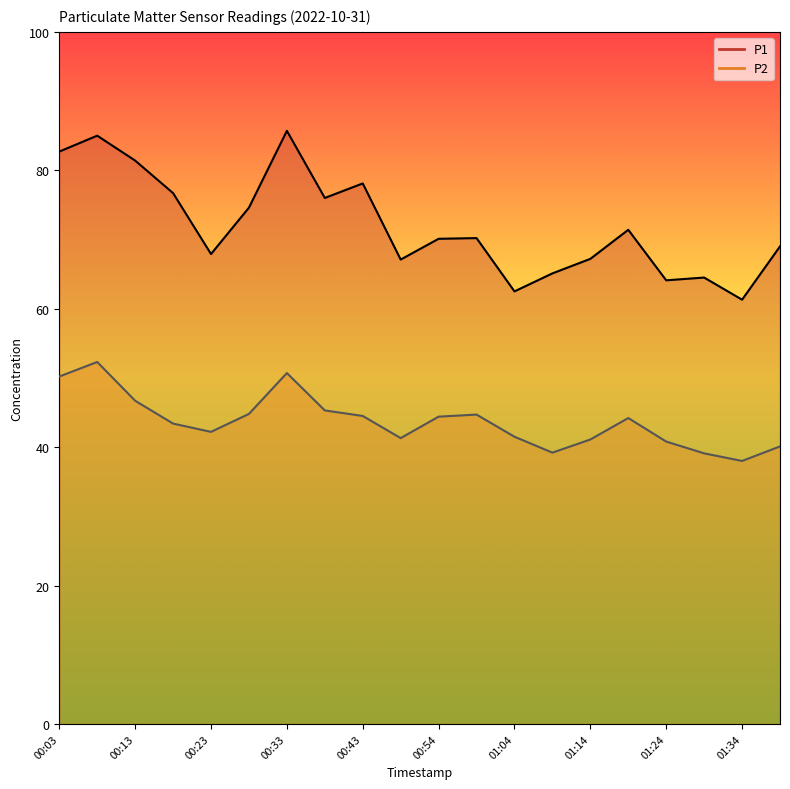

True or false: P2 and P1 intersect in this chart.

False